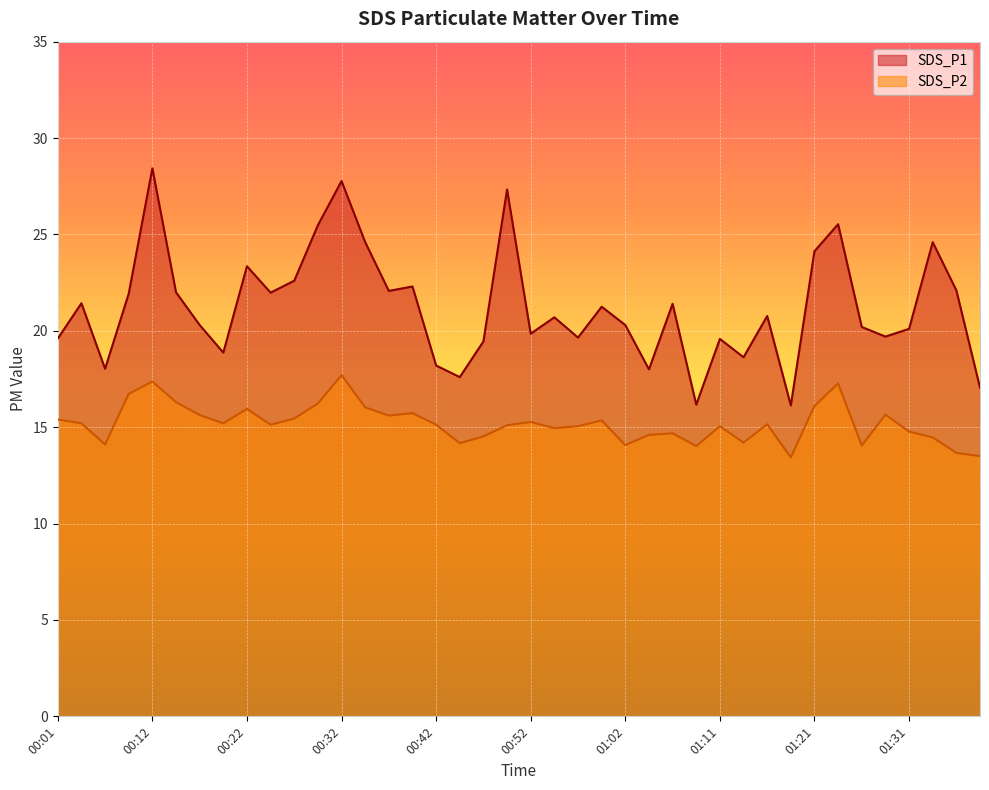

What is the difference between the highest and lowest values at 00:22?

7.4